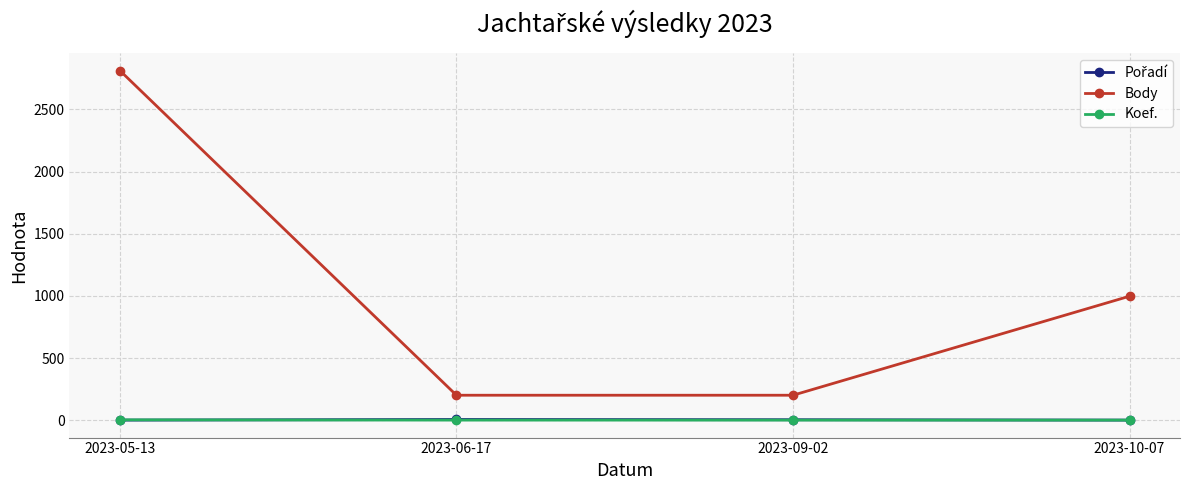

Is the value of Body at 2023-05-13 greater than the value of Koef. at 2023-09-02?

Yes